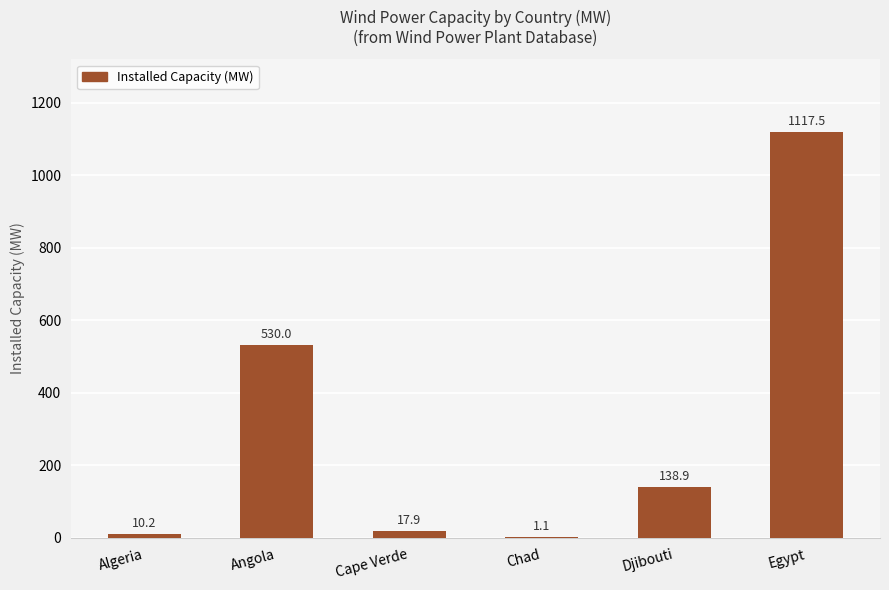

Does the chart contain stacked bars?

No